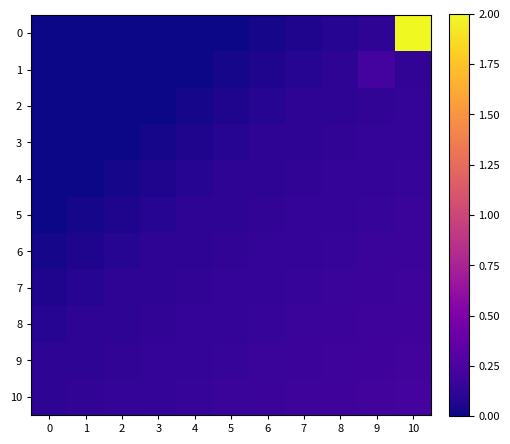

How many distinct data groups are displayed?

11